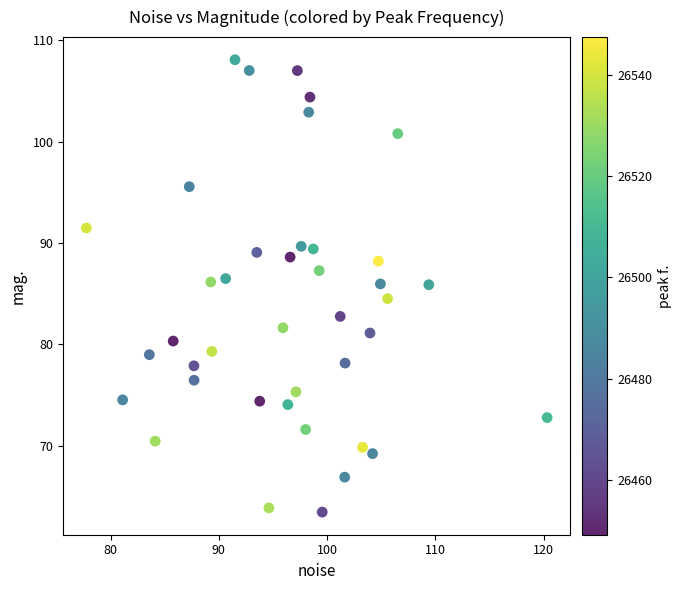

What is the range of Y values (max minus min)?

44.6